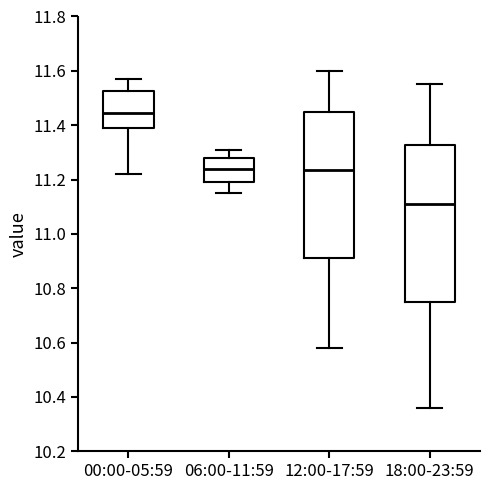

Reading left to right, read every box against the y-axis: the position of its median line, the range the box covers, and the ends of its whiskers. The values are not printed on the chart, so give them approximately, as read against the axis.

00:00-05:59: median 11.44, box 11.40 to 11.52, whiskers 11.22 to 11.58
06:00-11:59: median 11.24, box 11.20 to 11.28, whiskers 11.16 to 11.32
12:00-17:59: median 11.24, box 10.92 to 11.46, whiskers 10.58 to 11.60
18:00-23:59: median 11.12, box 10.76 to 11.32, whiskers 10.36 to 11.56